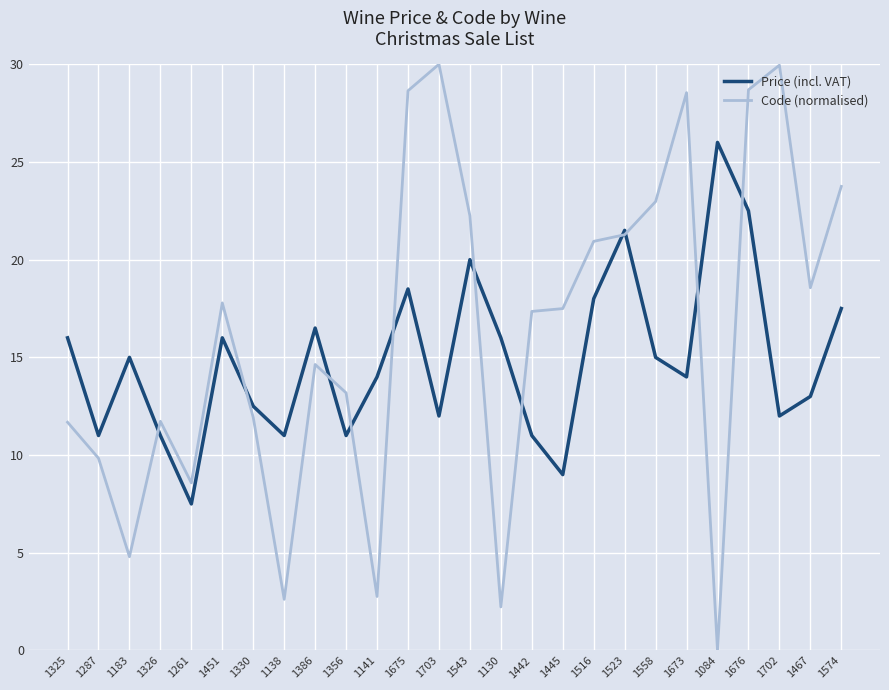

At which label does Code (normalised) first exceed 17?

1451